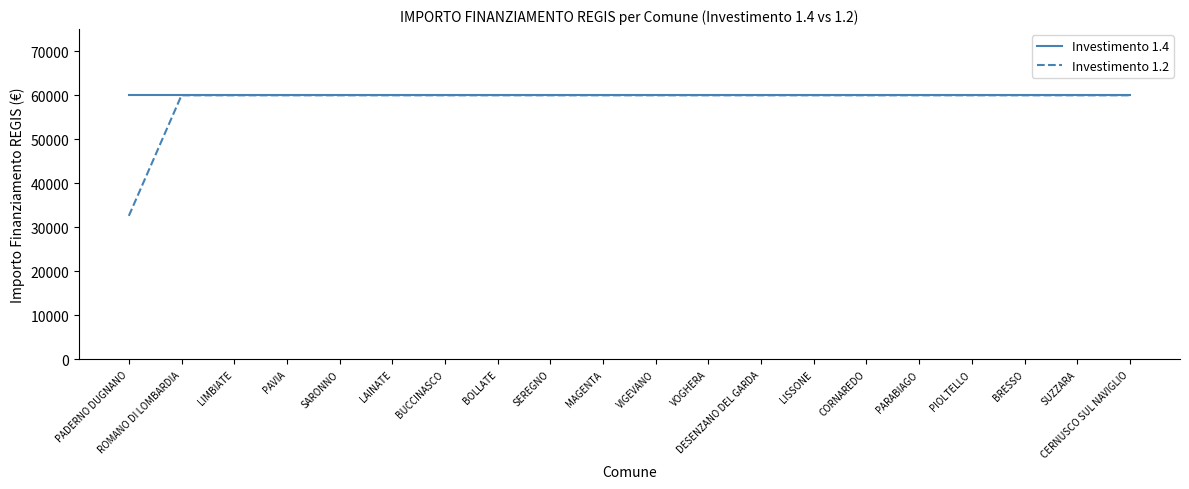

List the series in order of their overall mean, lowest first.

Investimento 1.2, Investimento 1.4